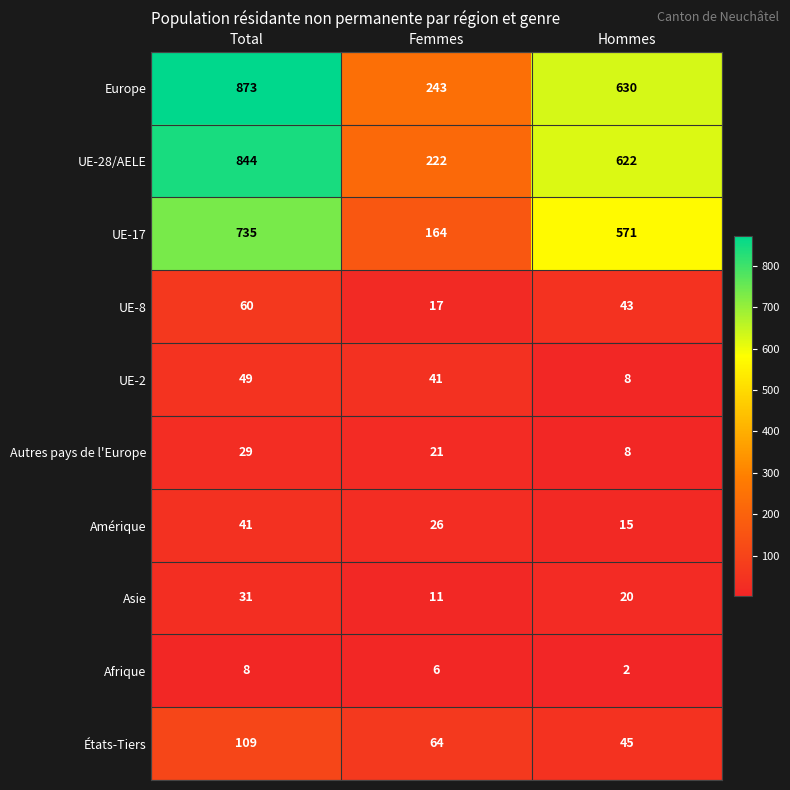

Between Total and Hommes, which series saw the biggest shift?

Europe